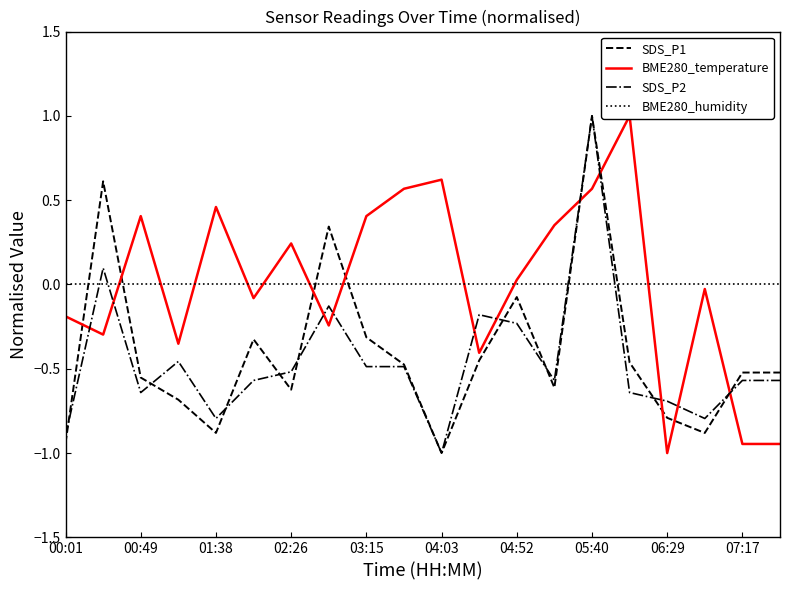

Is it true that SDS_P1 equals -0.6 at 02:26?

True